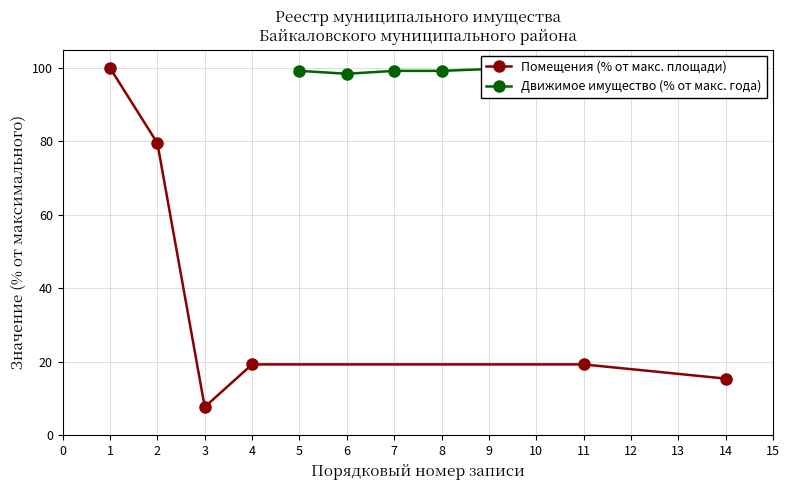

True or false: Помещения (% от макс. площади) has more than 2 points higher than both neighbors.

False